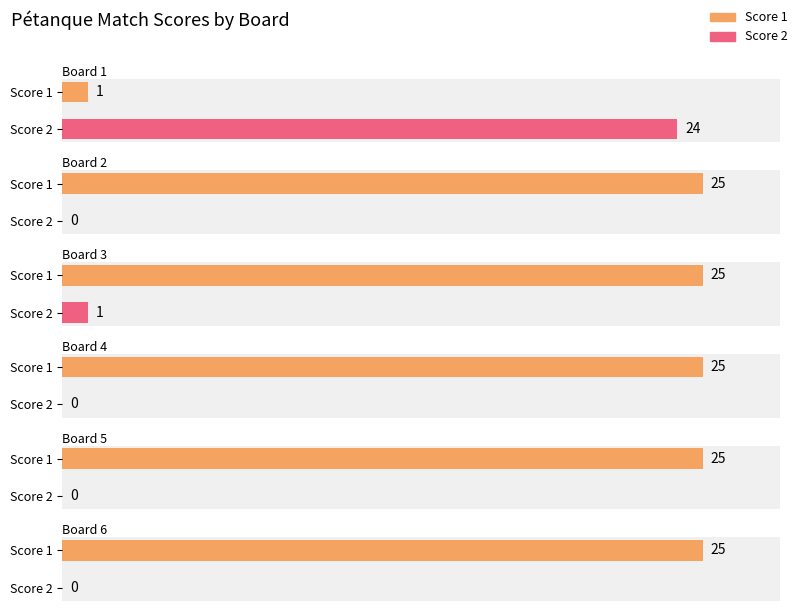

Are the bars grouped side by side (vs. stacked)?

Yes